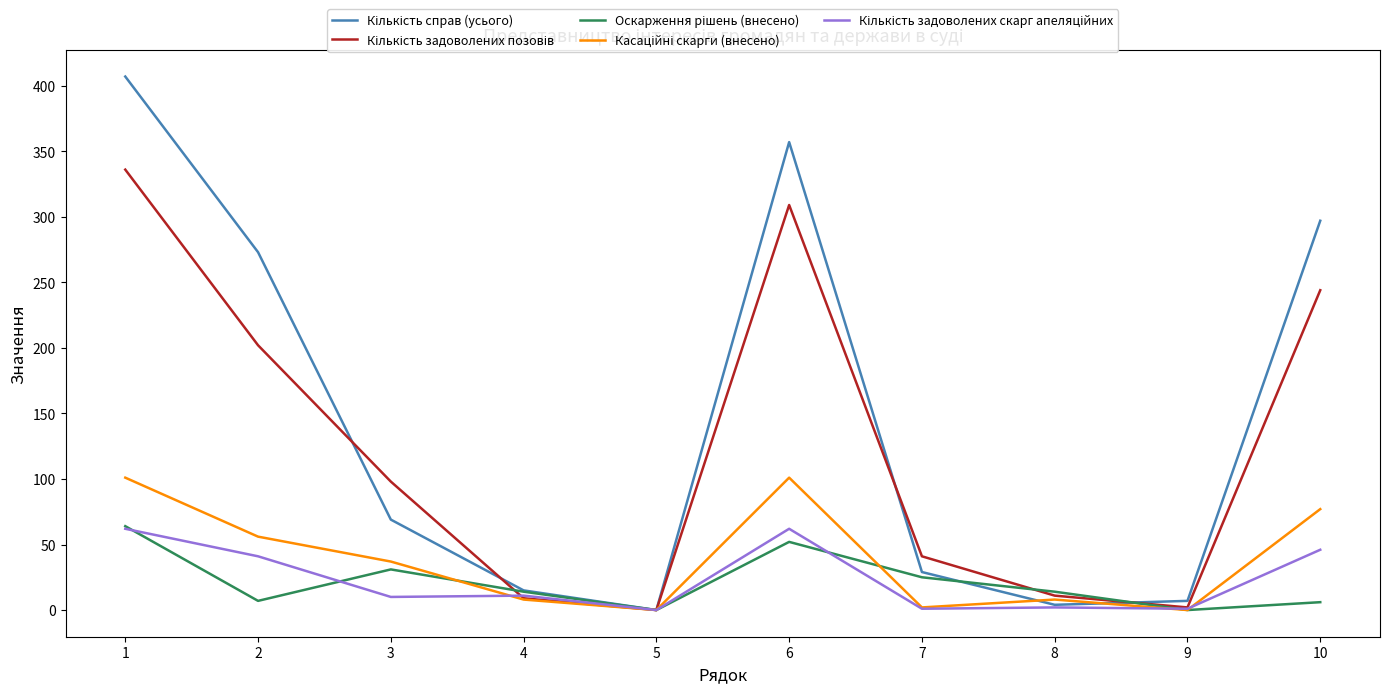

What is the maximum value shown in the chart?

407